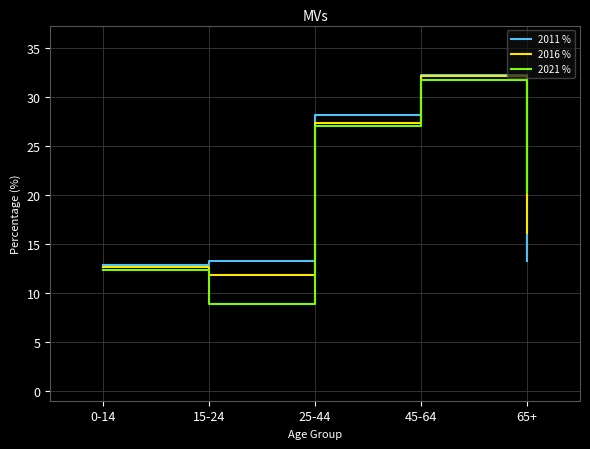

Where is 2016 % nearest to the value 21?

65+